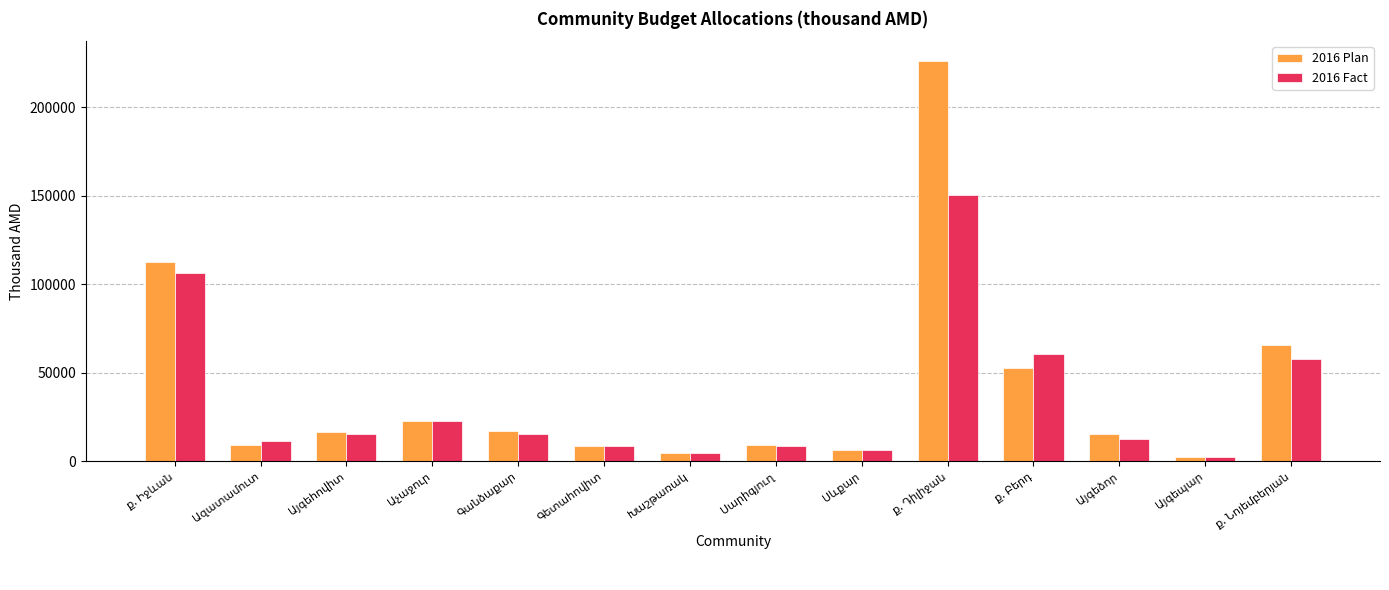

What is the value of the 2016 Fact bar at the 11th from the left?

60700.0